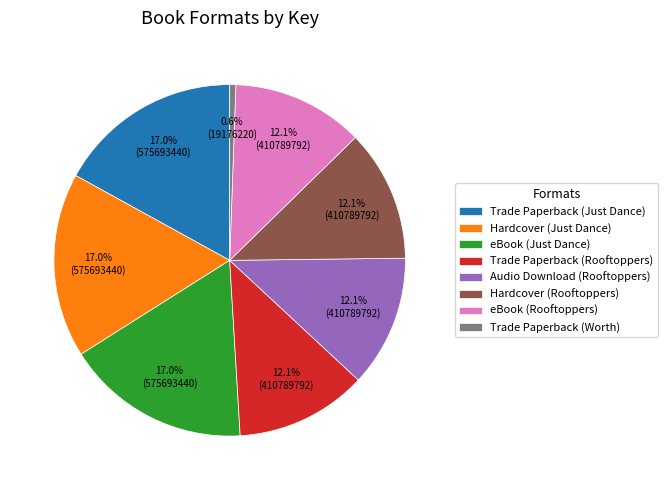

To the nearest percent, what is the average slice percentage?

12%